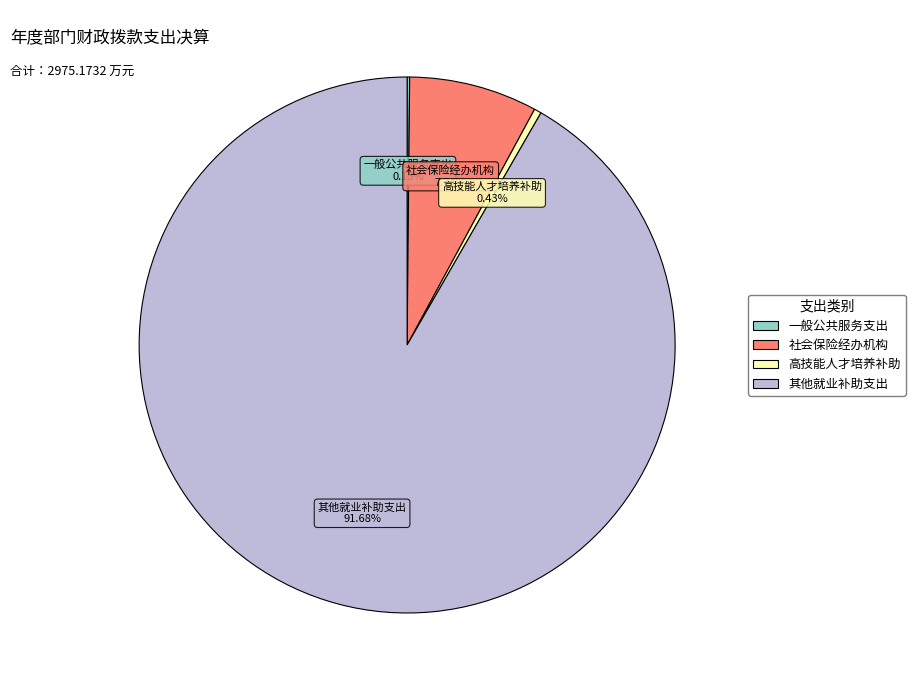

Is there a majority slice in this chart?

Yes